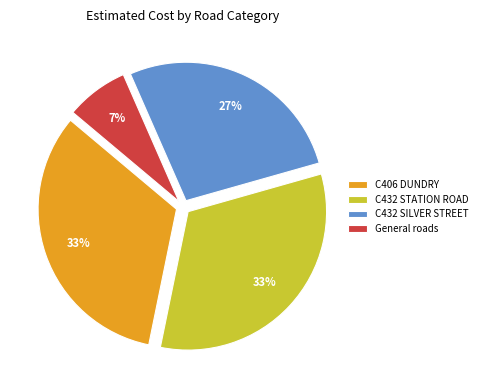

Is the sum of C432 SILVER STREET and C432 STATION ROAD greater than half?

Yes